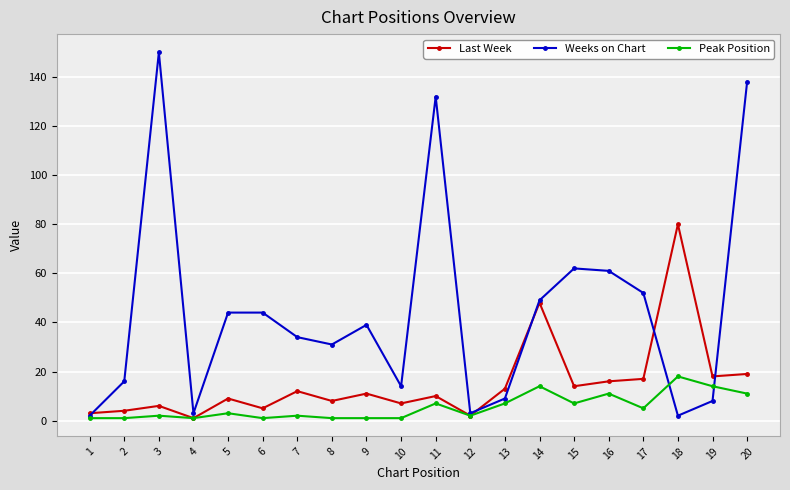

At which category does Weeks on Chart reach its first local peak?

3